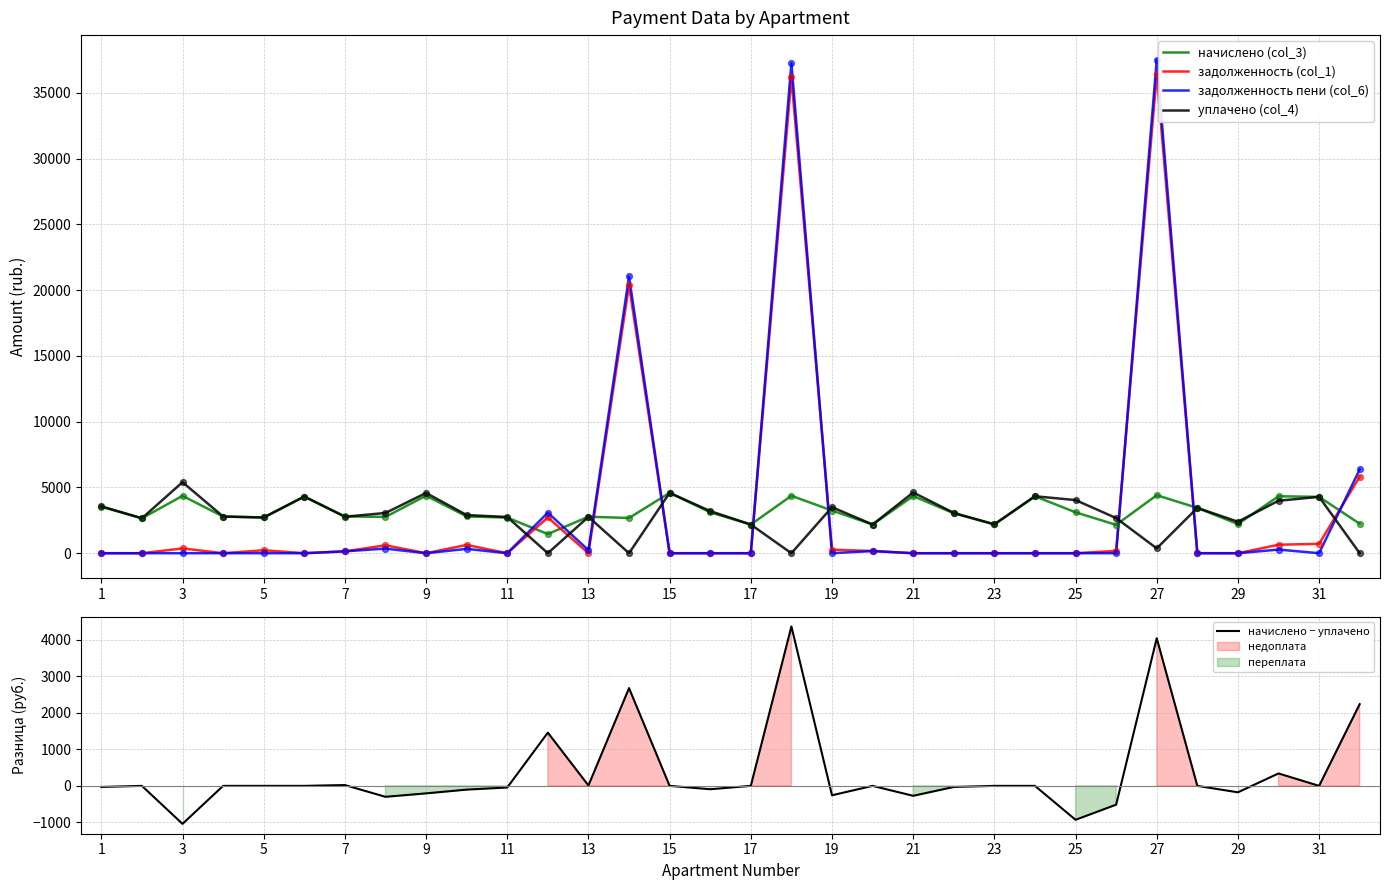

Which series contains the highest Y value?

задолженность пени (col_6)